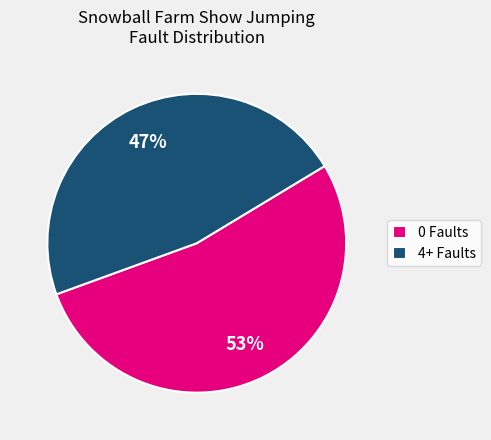

Does any single category account for the majority?

Yes